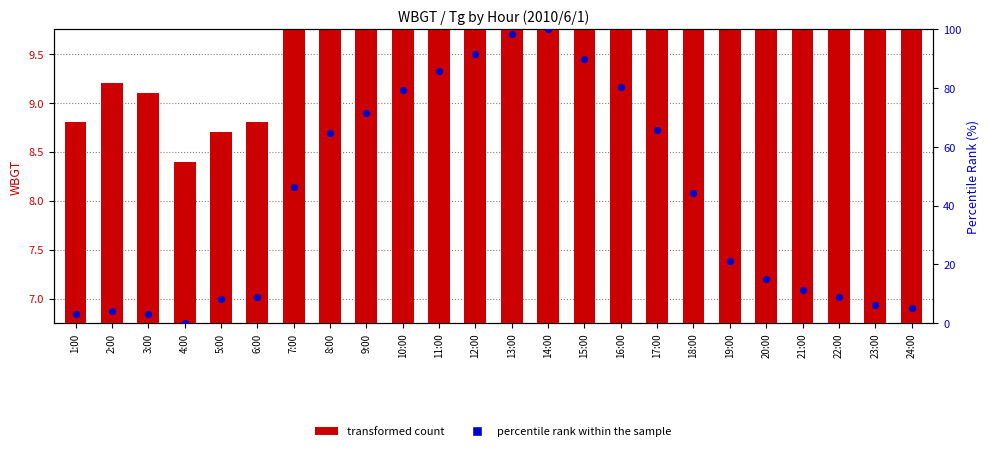

Which series has the widest spread of Y values?

Tg percentile rank within the sample